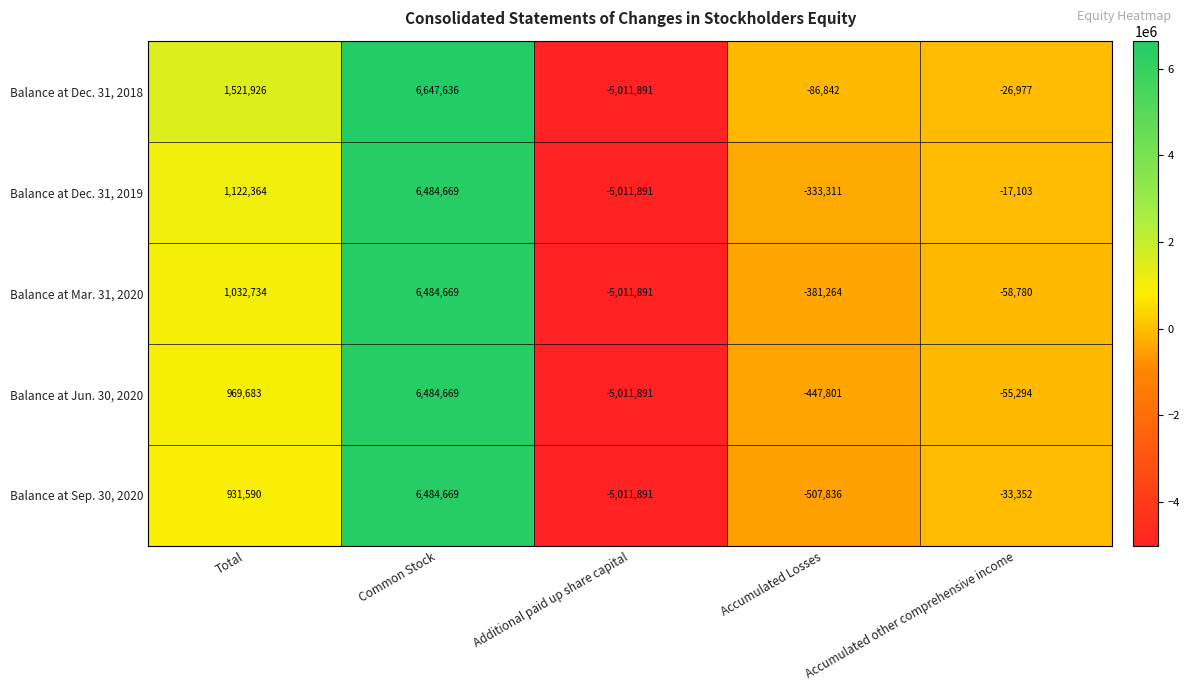

Rank the series at Accumulated Losses from highest to lowest value.

Balance at Dec. 31, 2018, Balance at Dec. 31, 2019, Balance at Mar. 31, 2020, Balance at Jun. 30, 2020, Balance at Sep. 30, 2020